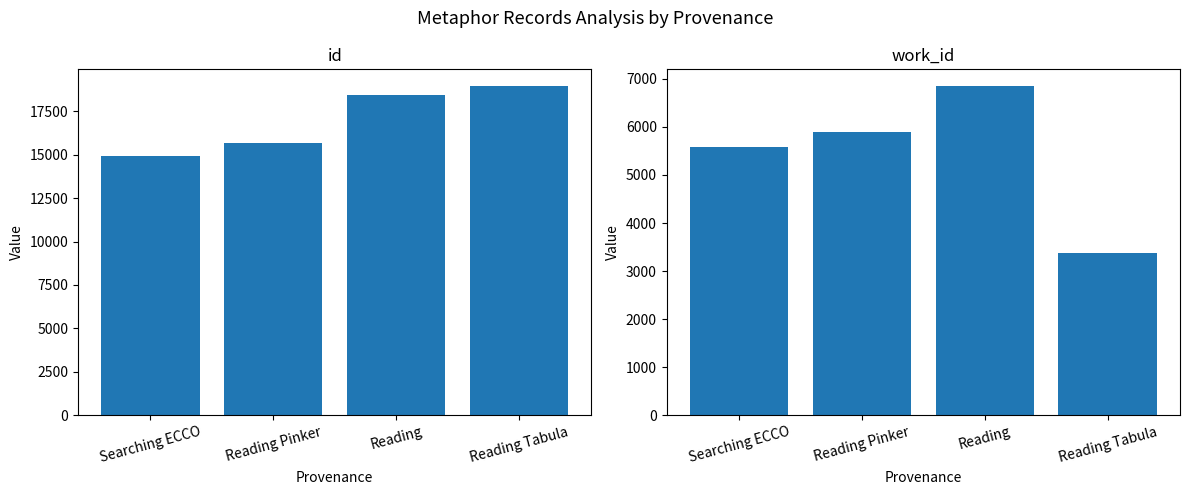

The value of work_id at Reading Tabula is 3370. True or false?

True